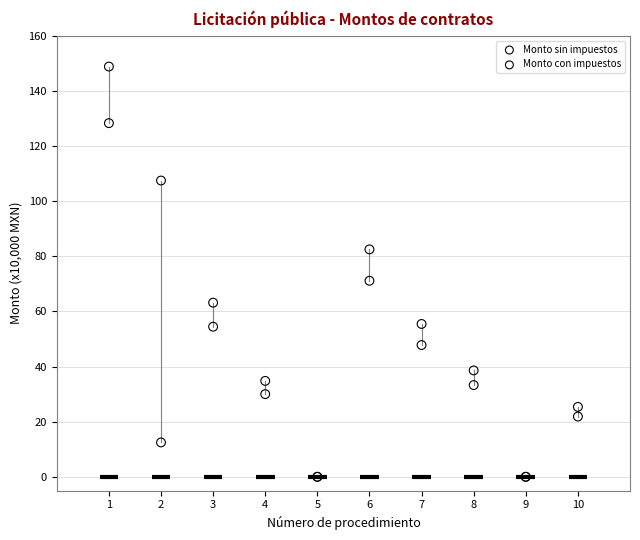

What are all the series names shown in the legend?

Monto sin impuestos, Monto con impuestos